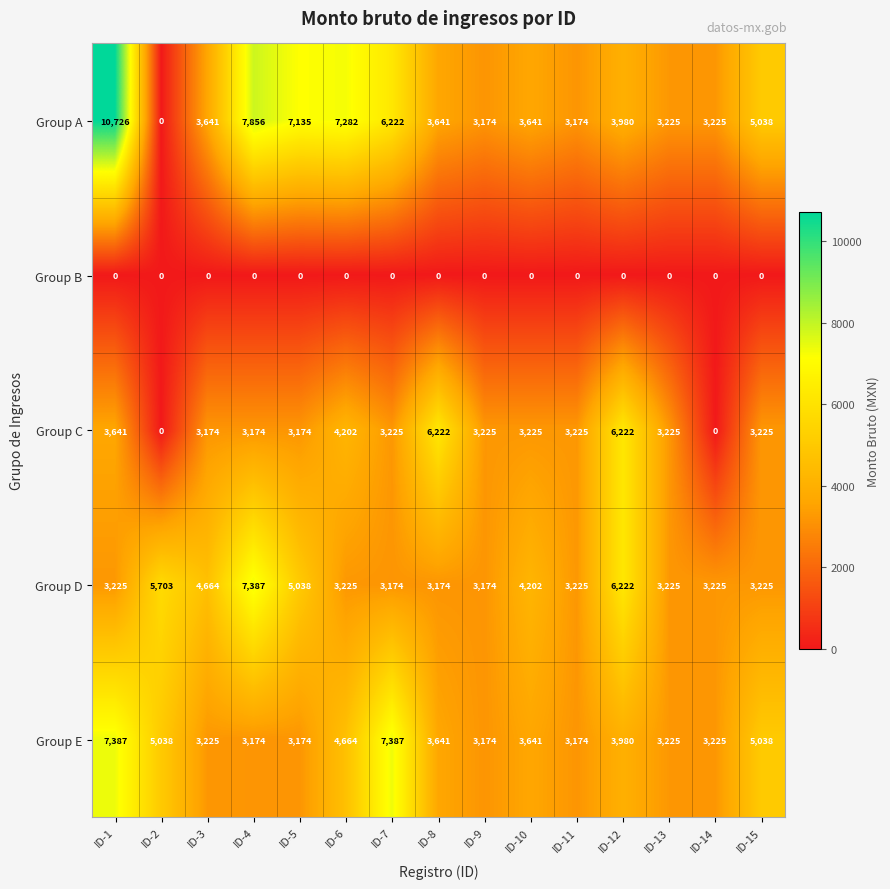

What is the total value across all series at ID-7?

20008